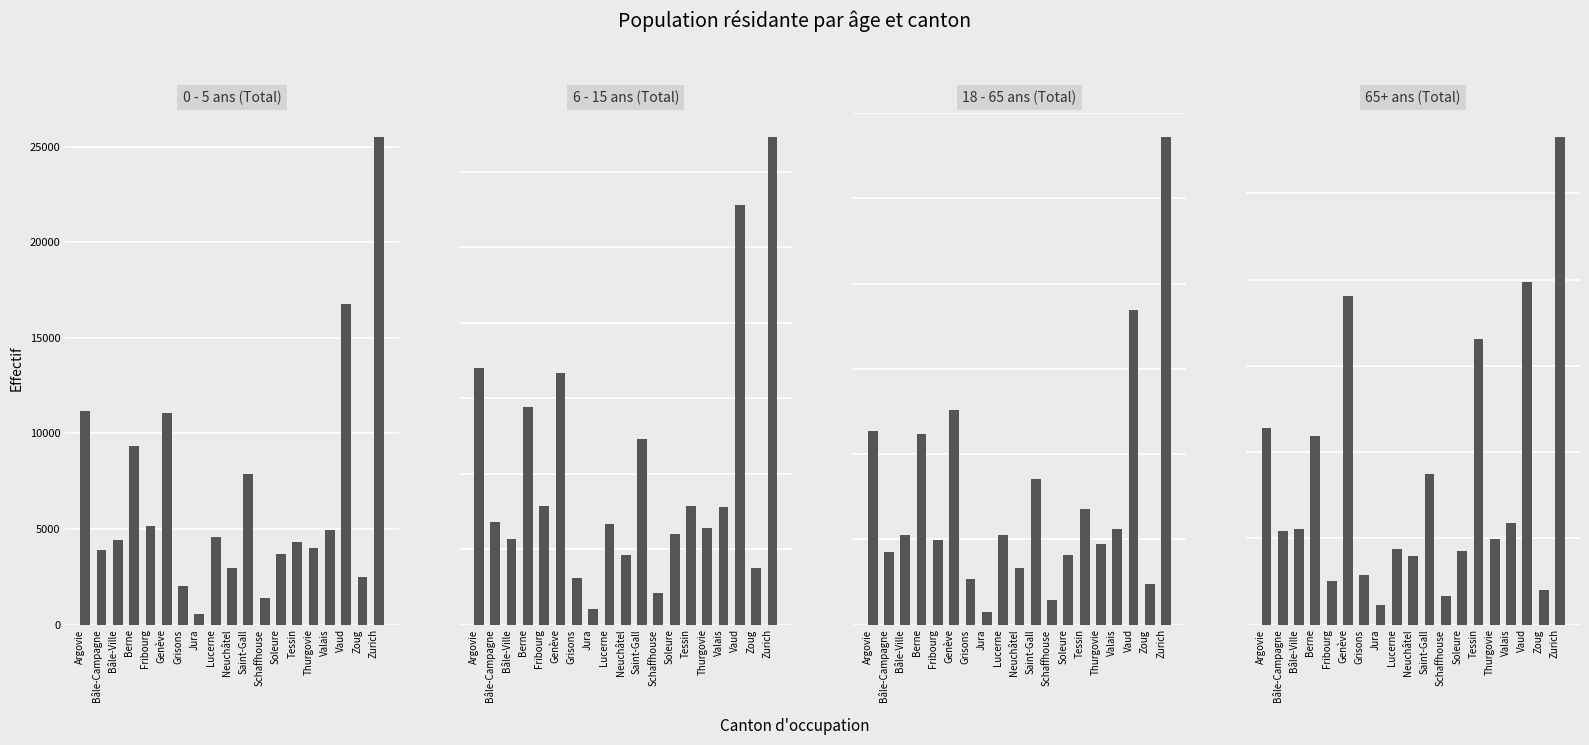

The value of 65+ ans (Total) at Vaud is 19871. True or false?

True